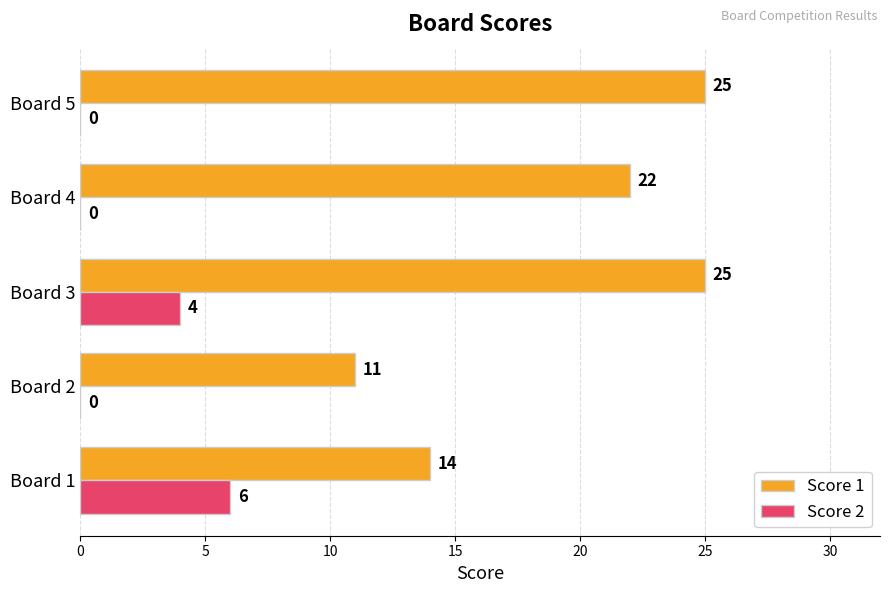

What is the maximum value shown in the chart?

25